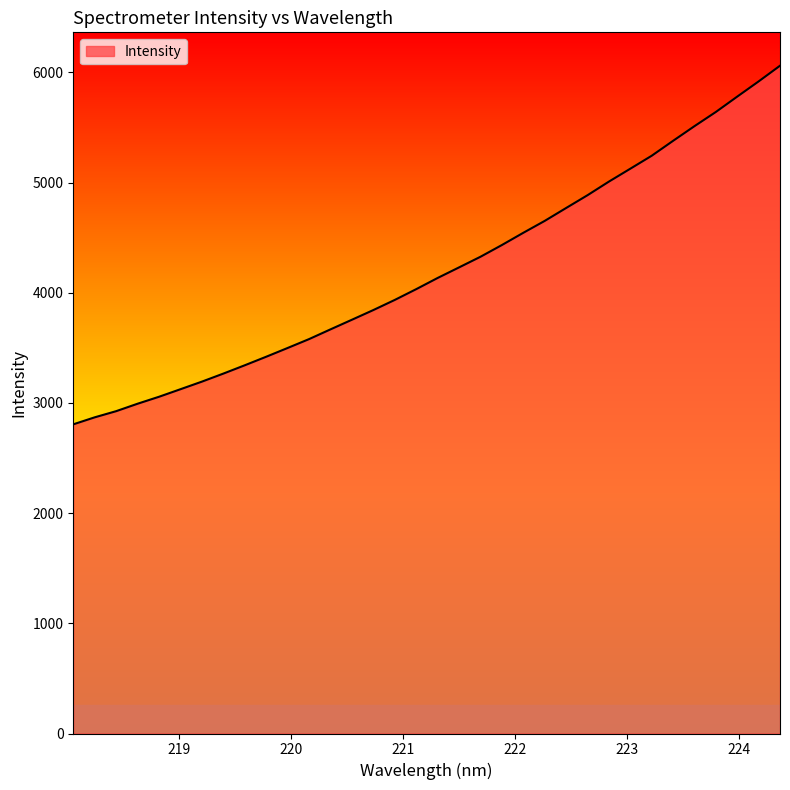

What is the minimum value shown in the chart?

2805.6